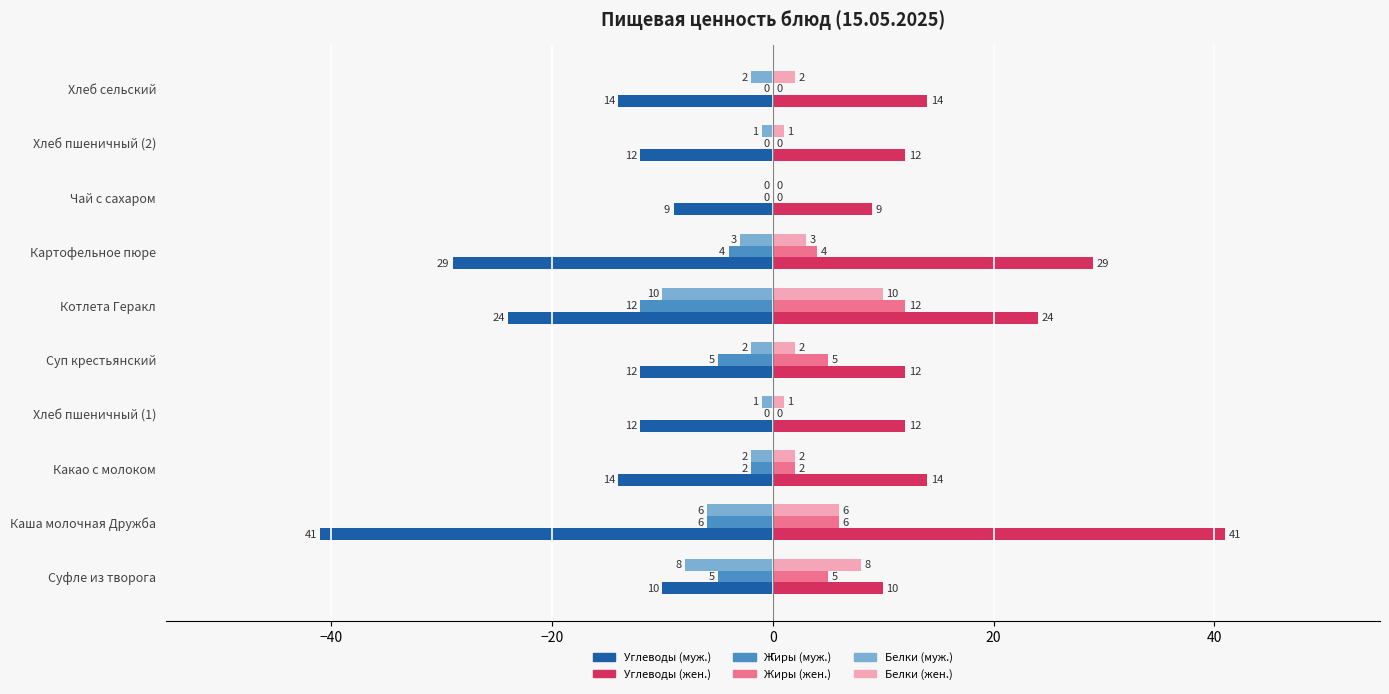

Which series has the largest total across all categories?

Углеводы (жен.)